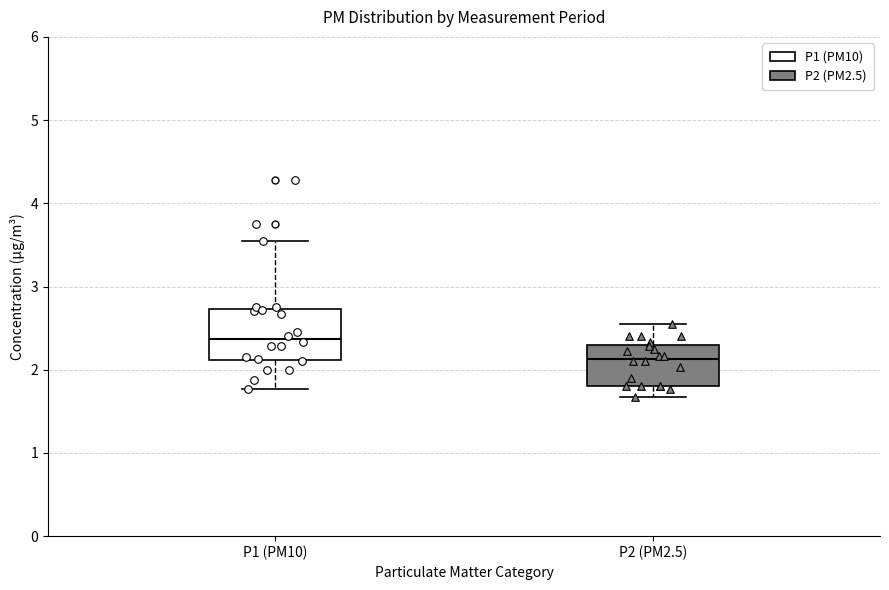

Reading left to right, read every box against the y-axis: the position of its median line, the range the box covers, and the ends of its whiskers. The values are not printed on the chart, so give them approximately, as read against the axis.

P1 (PM10): median 2.4, box 2.1 to 2.7, whiskers 1.8 to 3.6
P2 (PM2.5): median 2.1, box 1.8 to 2.3, whiskers 1.7 to 2.6